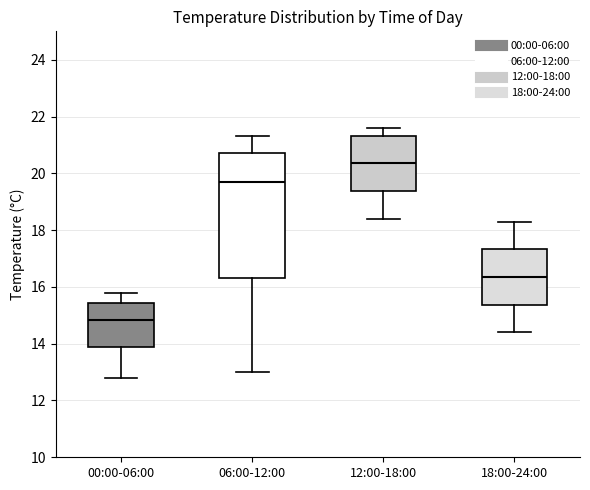

Which box is the tallest, from its lower edge to its upper edge?

06:00-12:00